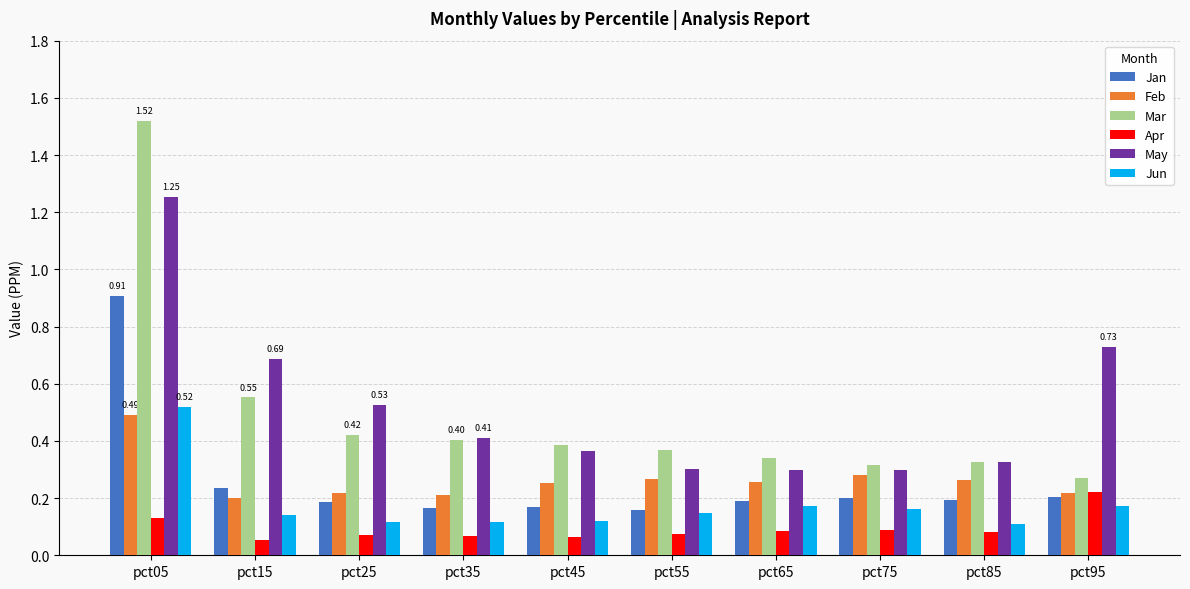

Between pct05 and pct25, which series saw the biggest shift?

Mar